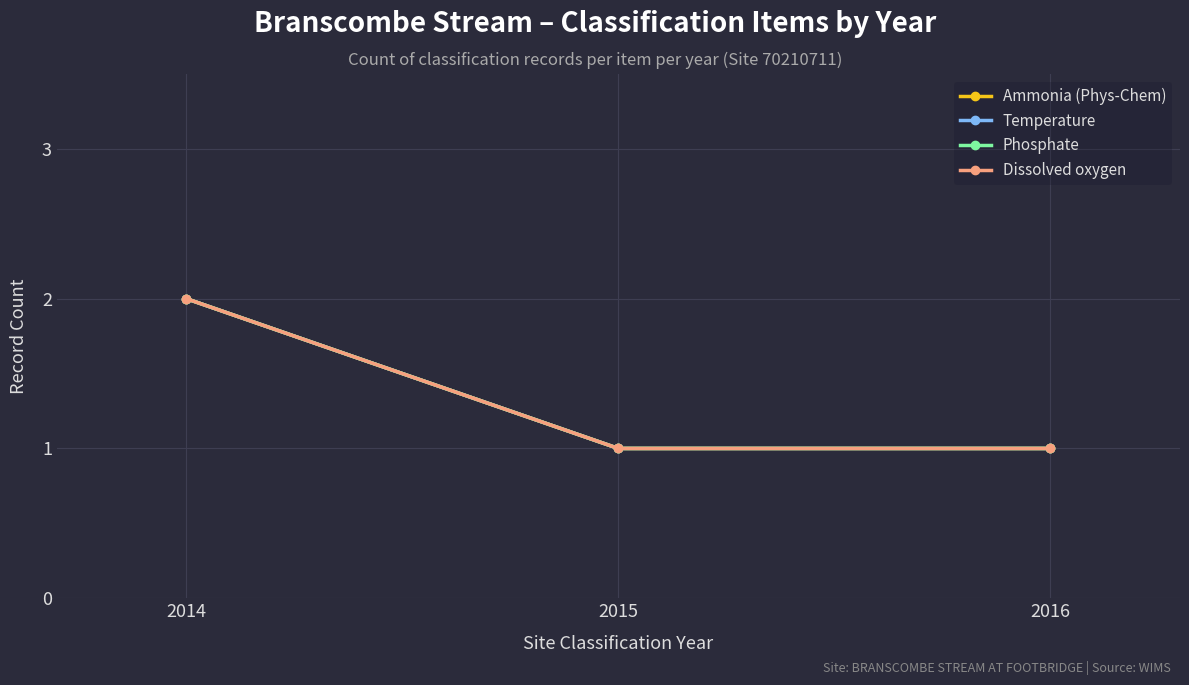

What is the value of the Dissolved oxygen point at the 2nd from the left?

1